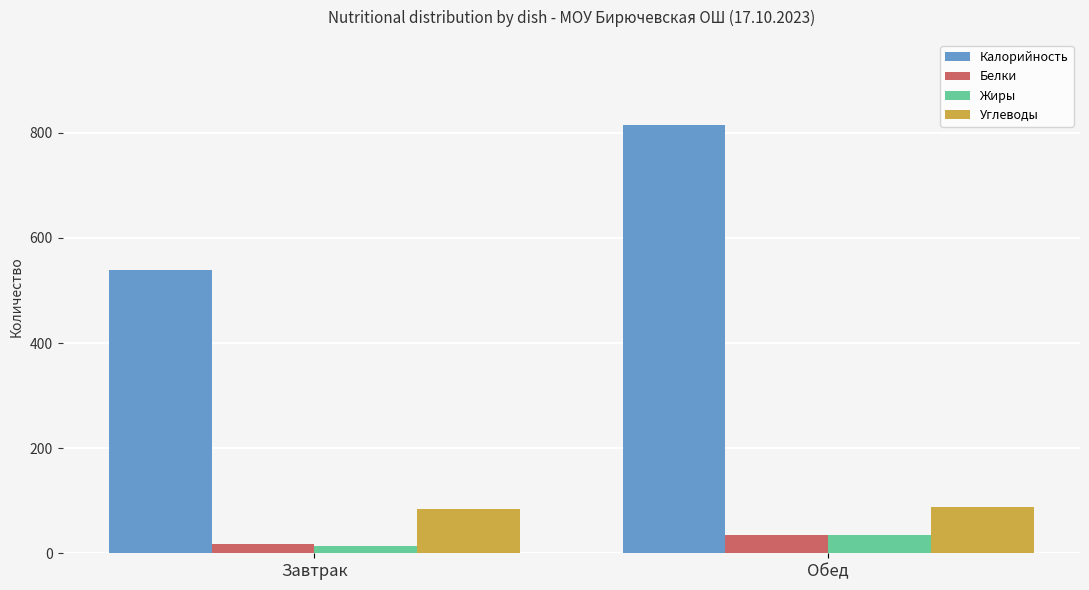

What is the label of the 2nd bar from the left?

Обед